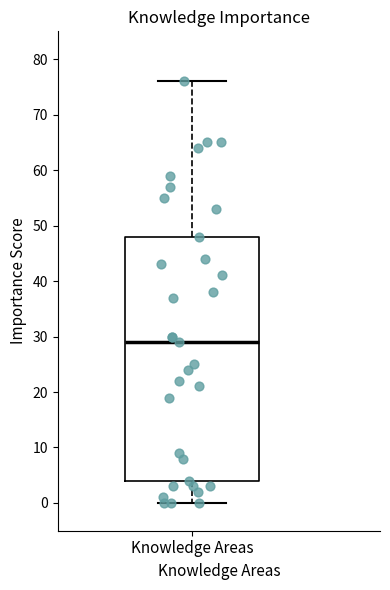

Transcribe this box plot: give where the median line is, the range the box spans, and where the two whiskers end, as read against the y-axis. The values are not printed on the chart, so give them approximately, as read against the axis.

median 29, box 4 to 48, whiskers 0 to 76